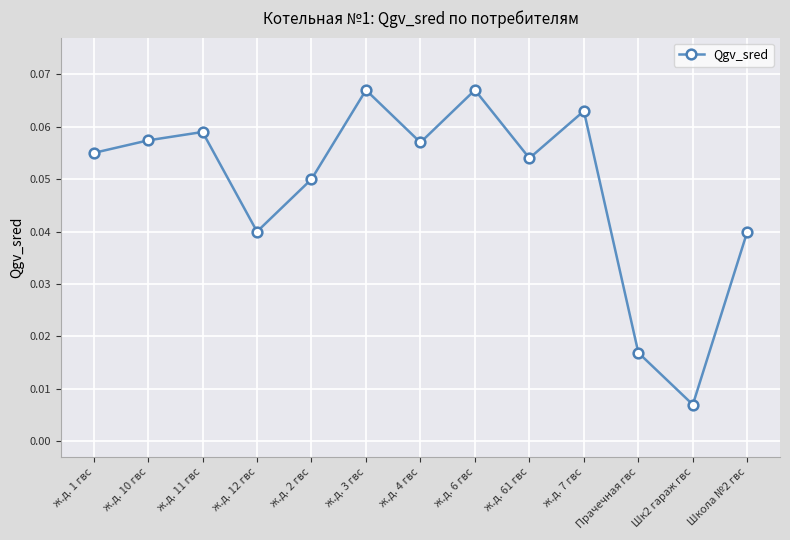

What is the sum of all values?

0.6